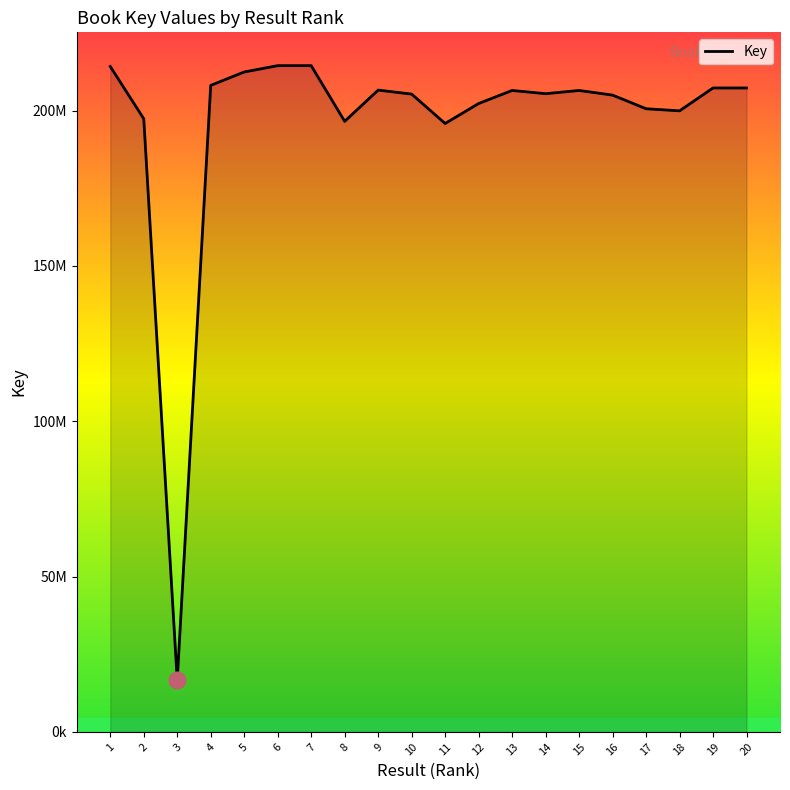

How many interior local valleys (lower than both neighbors) does the data have?

5